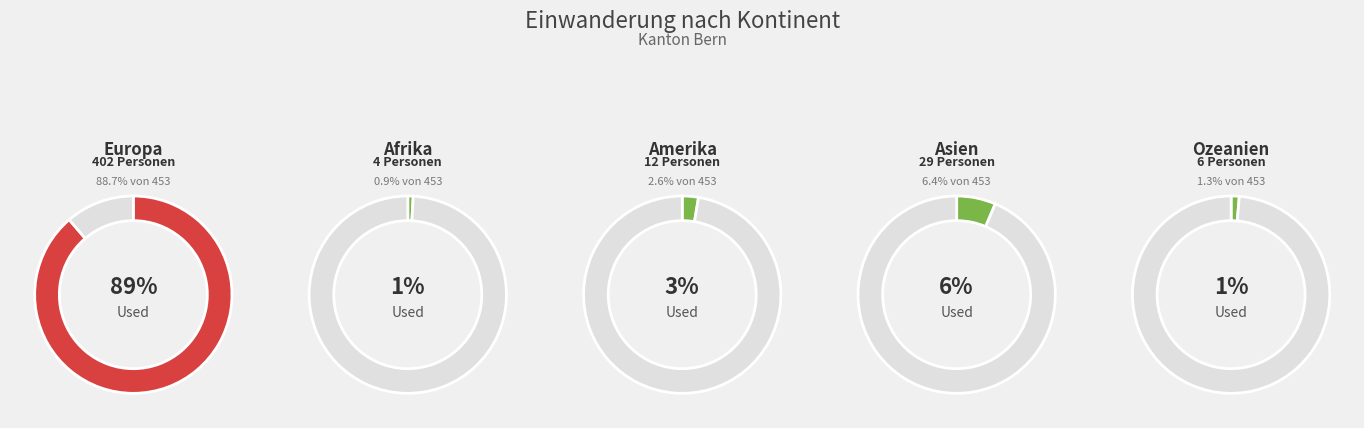

What is the change in value from Europa to Asien?

-373